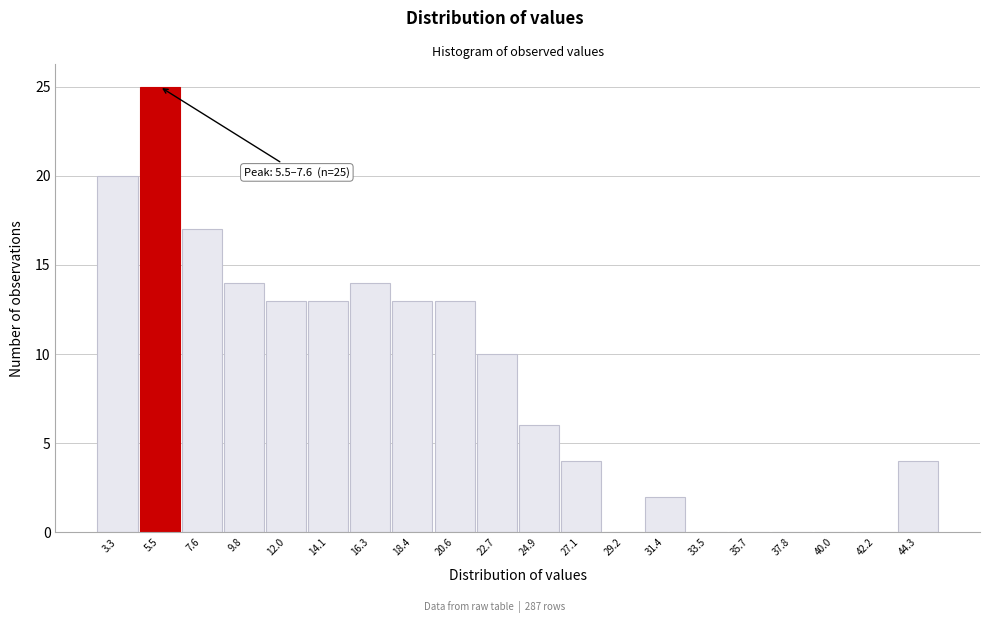

Reading left to right, what are all the values shown in this chart?

3.3=20	5.5=25	7.6=17	9.8=14	12.0=13	14.1=13	16.3=14	18.4=13	20.6=13	22.7=10	24.9=6	27.1=4	29.2=0	31.4=2	33.5=0	35.7=0	37.8=0	40.0=0	42.2=0	44.3=4